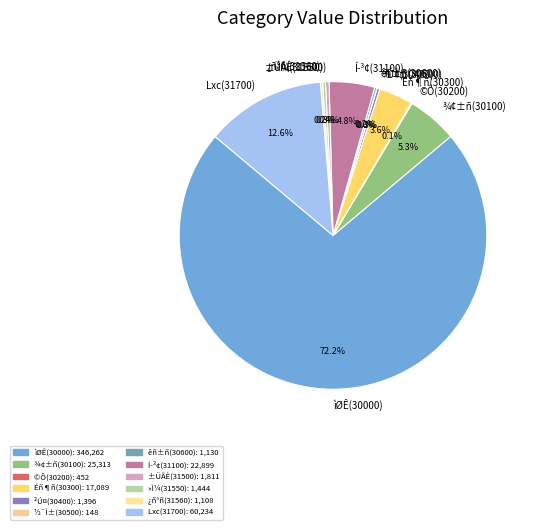

Is there any slice that represents more than half of the pie?

Yes